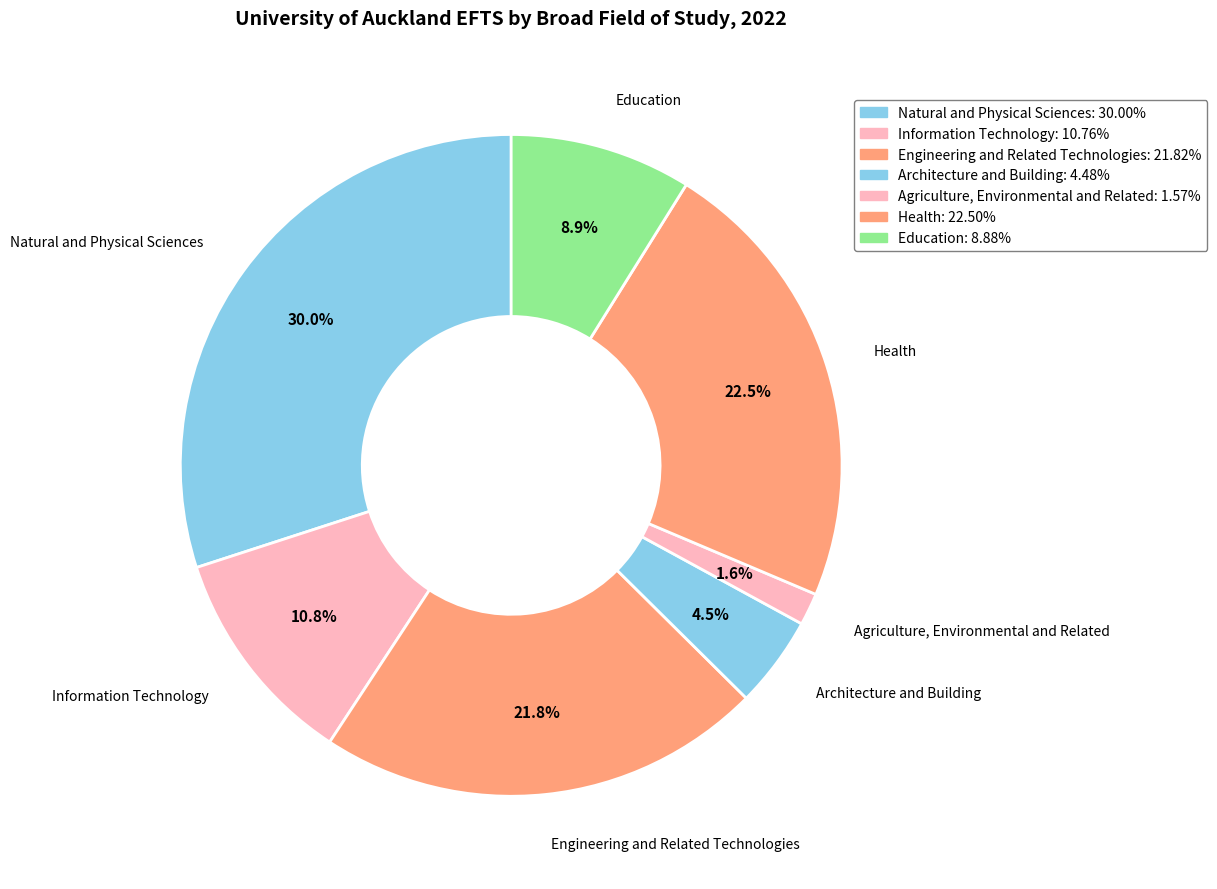

How many segments does this pie chart have?

7